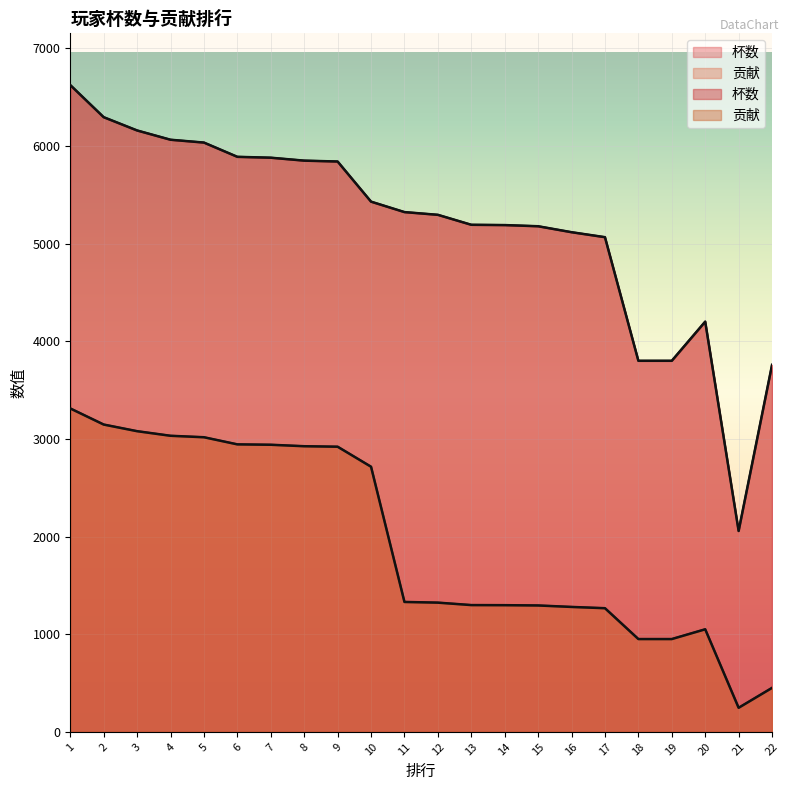

What is the difference between the maximum and minimum values in the 杯数 series?

4567